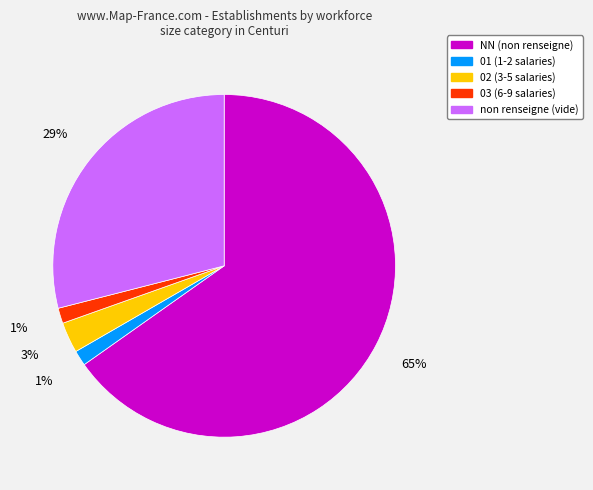

To the nearest percent, what percentage of the pie is 02 (3-5 salaries)?

3%